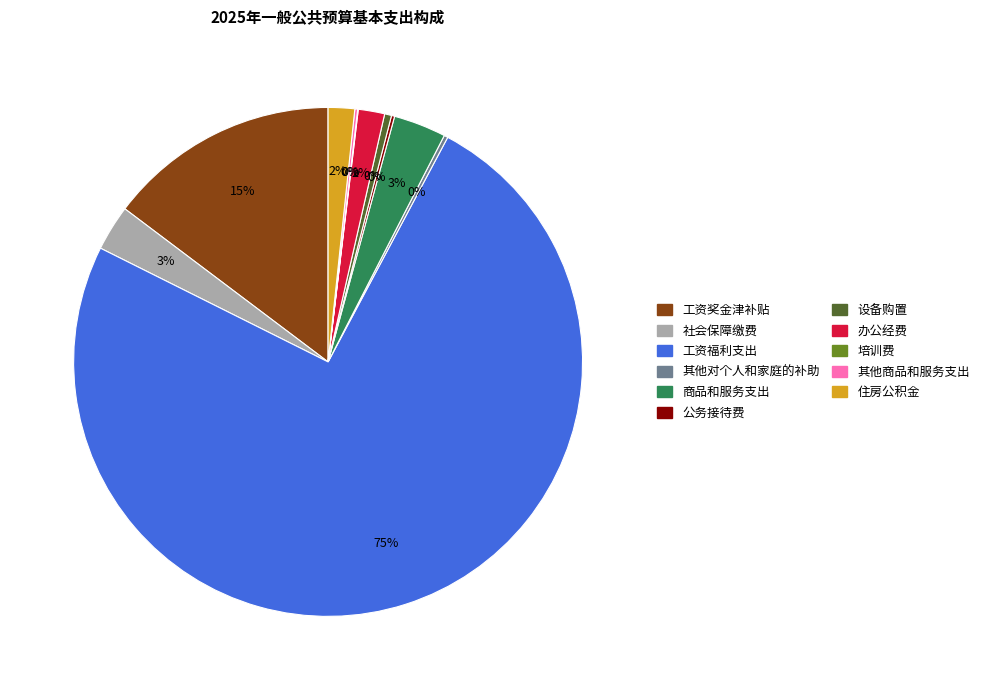

Is it true that 公务接待费 is 0% of the pie?

True